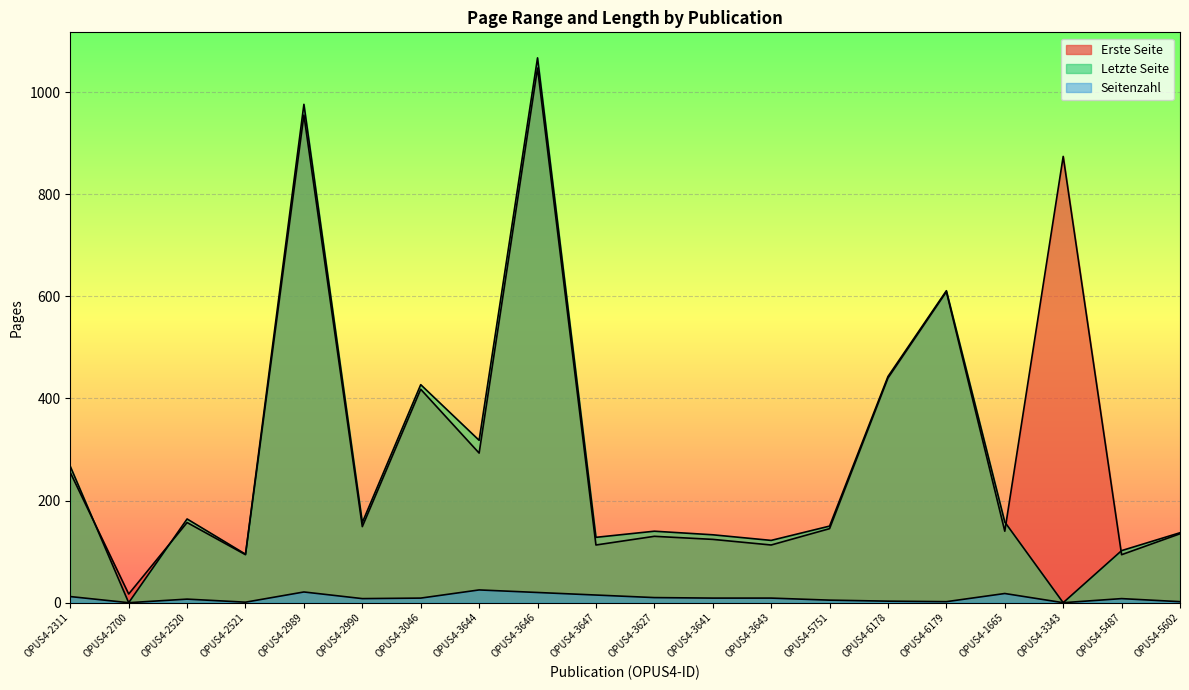

Which has a higher value, OPUS4-3641 or OPUS4-3643?

OPUS4-3641